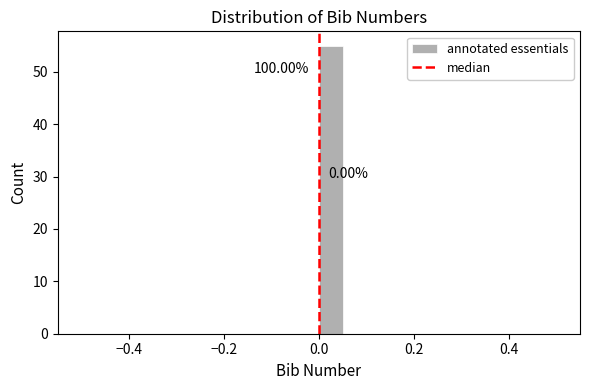

Around what value on the x-axis is the tallest bar? Give the approximate position of its centre, as read against the axis.

0.02